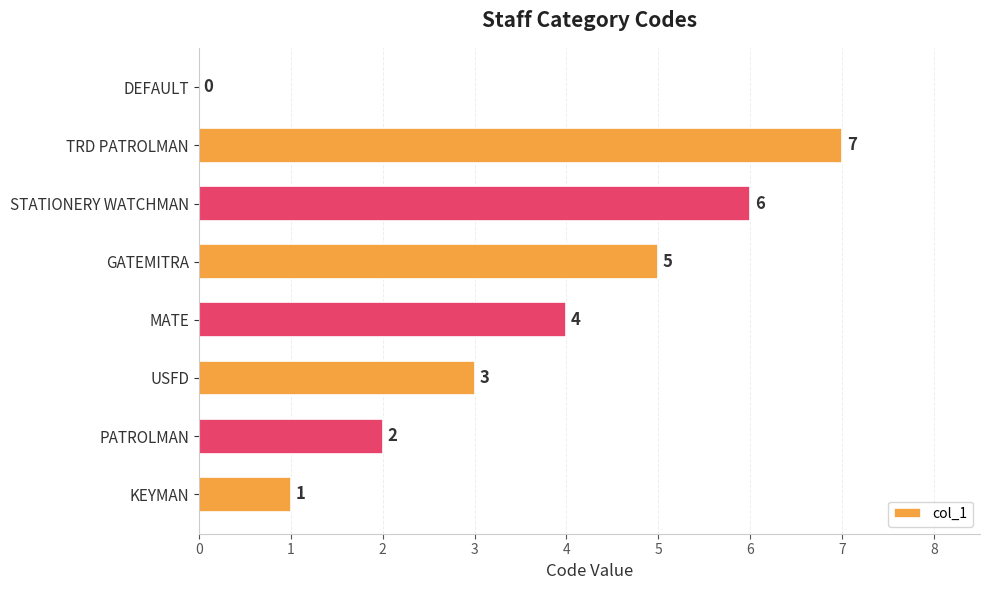

Reading top to bottom, what are all the values shown in this chart?

DEFAULT=0	TRD PATROLMAN=7	STATIONERY WATCHMAN=6	GATEMITRA=5	MATE=4	USFD=3	PATROLMAN=2	KEYMAN=1